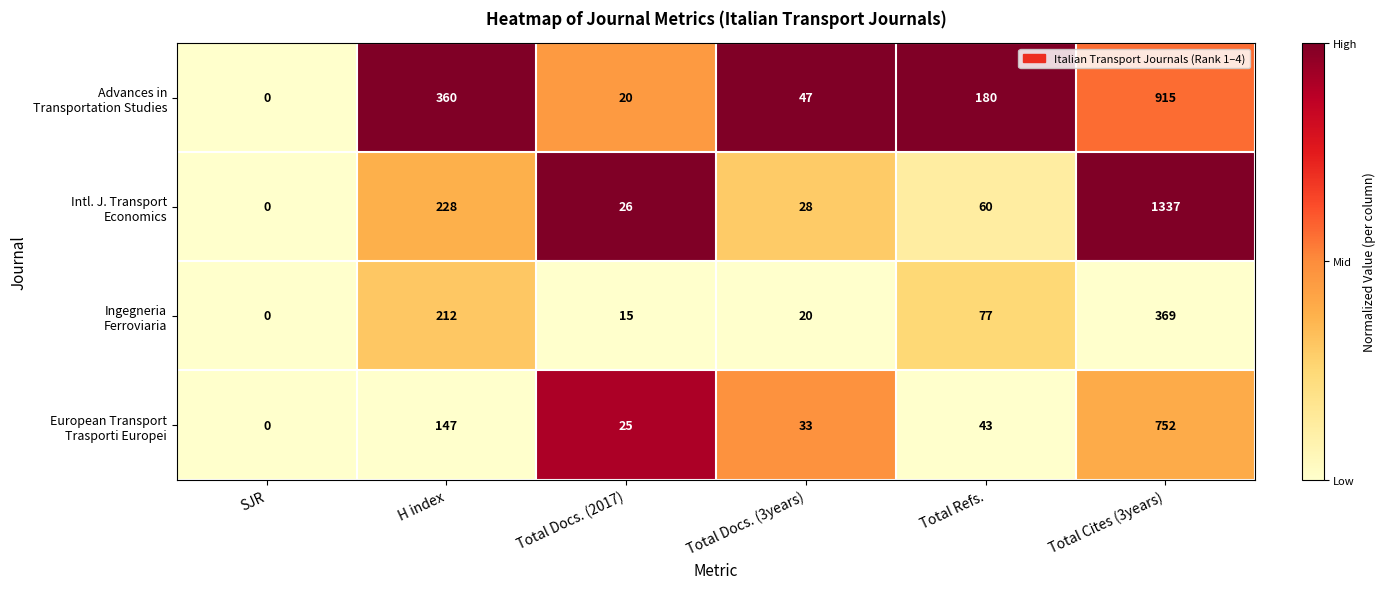

What is the difference between the highest and lowest values at Total Docs. (2017)?

11